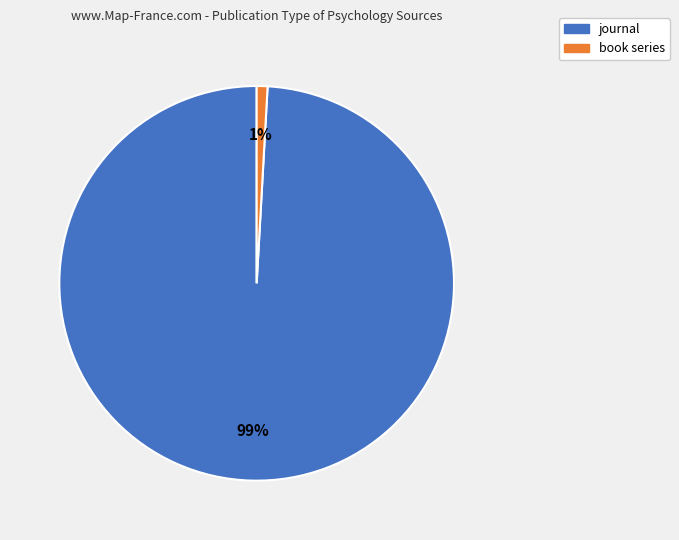

The journal slice represents 99% of the pie. True or false?

True